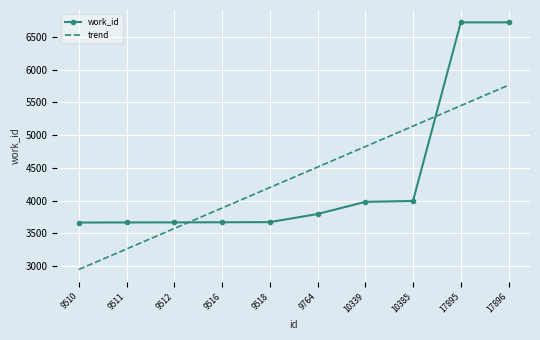

Read the work_id value at 9516.

3668.0